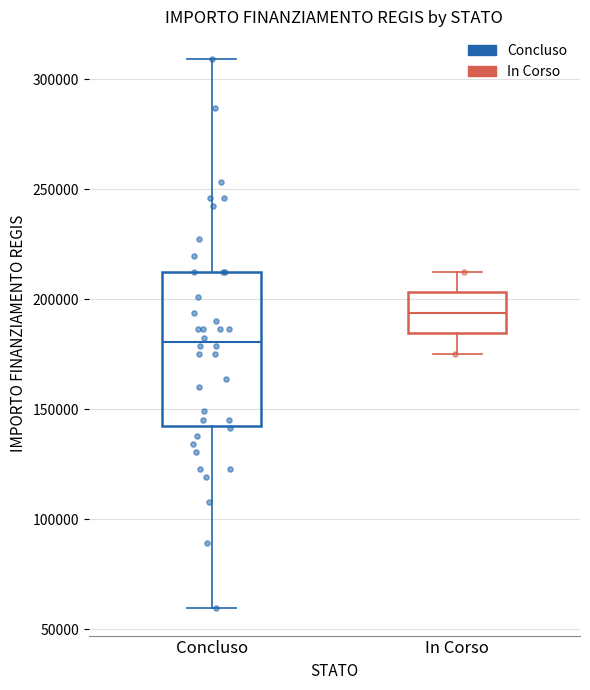

Which box is the tallest, from its lower edge to its upper edge?

Concluso